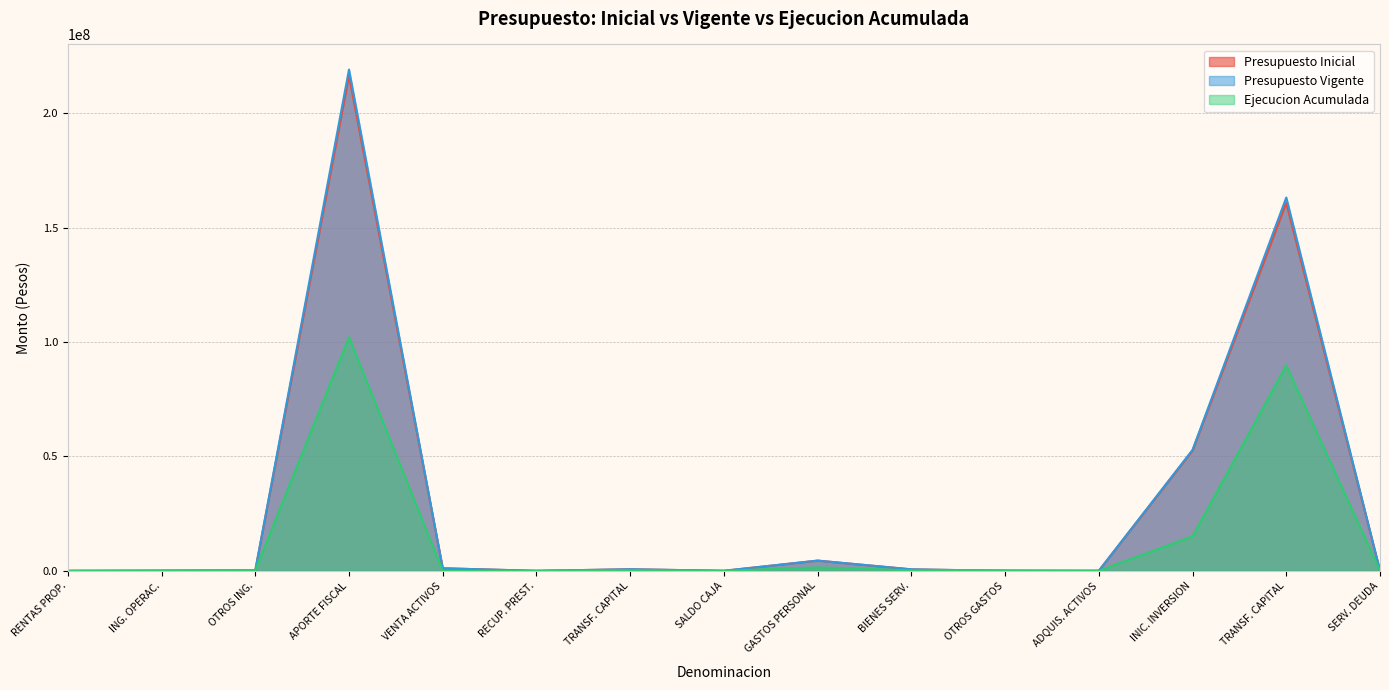

What are all the series names shown in the legend?

Presupuesto Inicial, Presupuesto Vigente, Ejecucion Acumulada